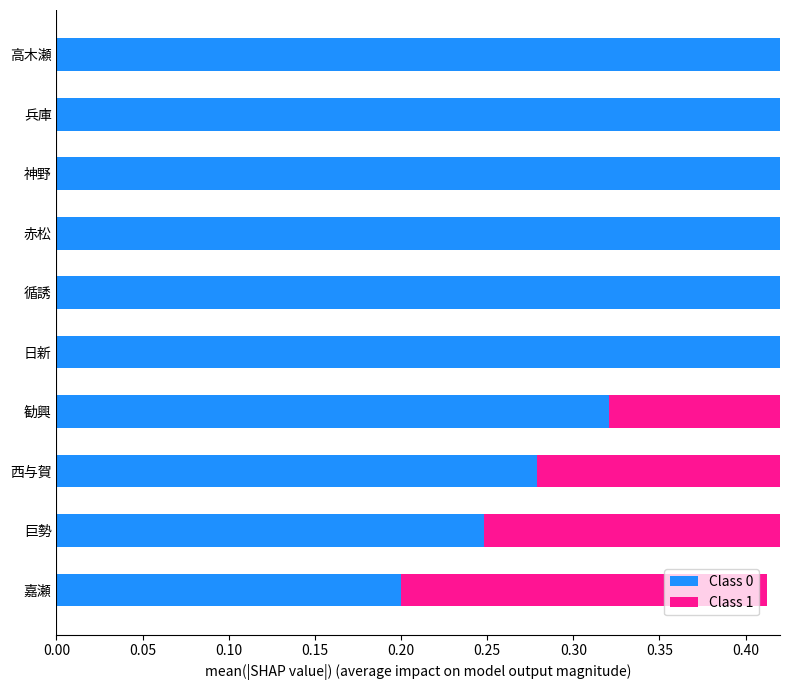

List the series in order of their peak value, lowest first.

Class 1, Class 0